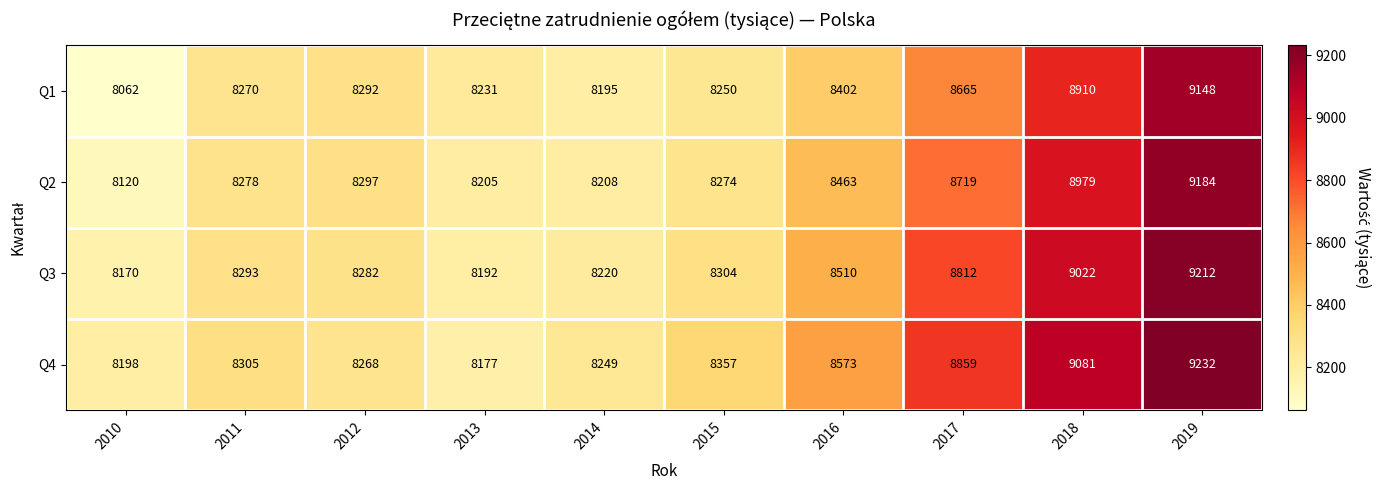

What is the lowest value of the Q2 series?

8120